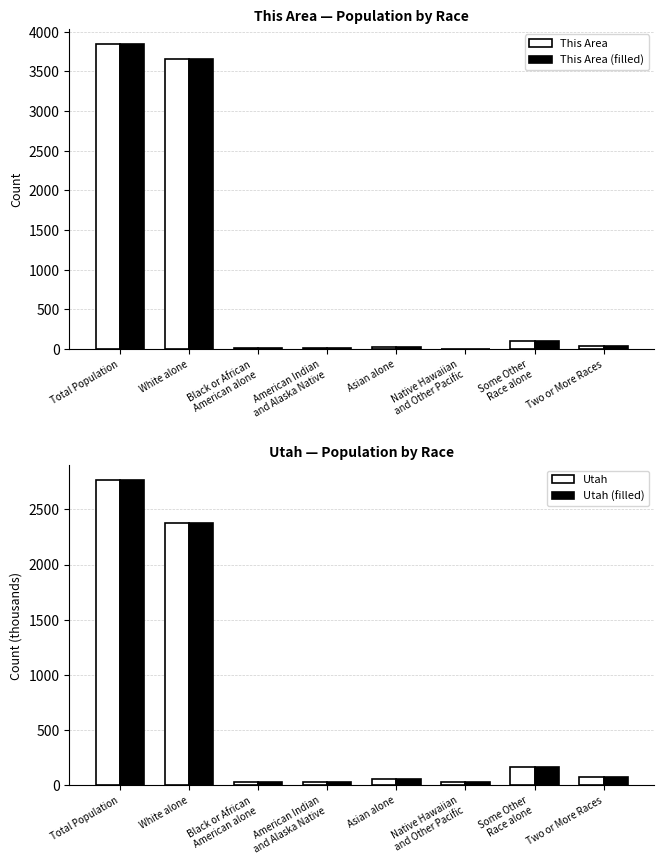

What is the difference between the second highest and minimum values in the This Area series?

3659.0